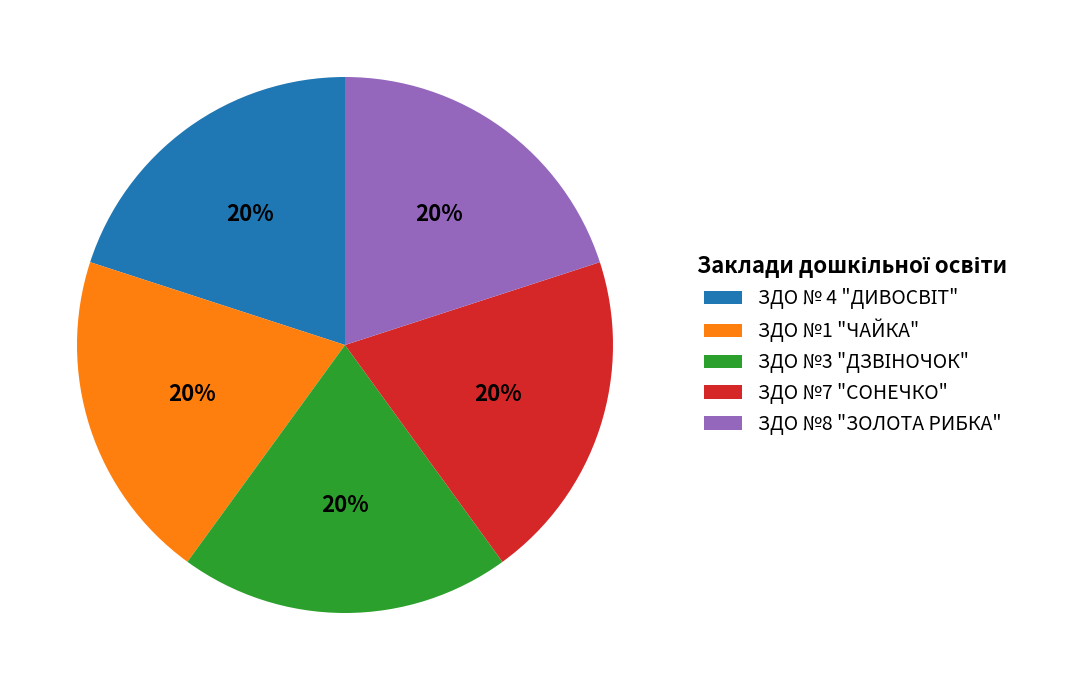

To the nearest percent, what is the average slice percentage?

20%